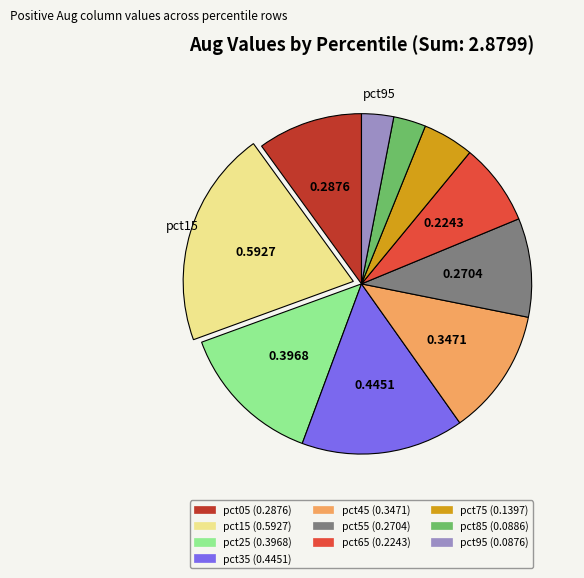

Does pct25 account for over 50% of the chart?

No